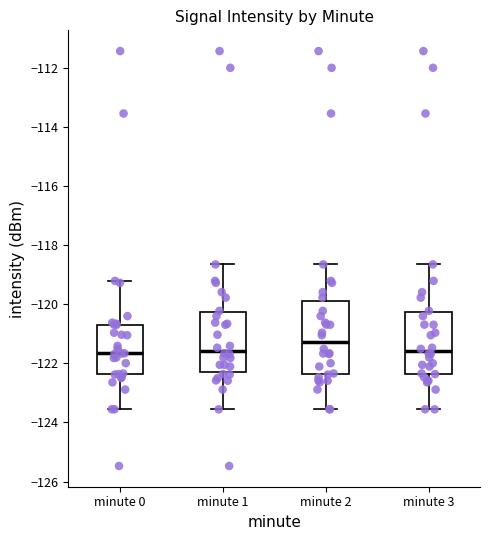

Reading left to right, transcribe this box plot: for each box, give where its median line is, the range the box spans, and where its two whiskers end, as read against the y-axis. The values are not printed on the chart, so give them approximately, as read against the axis.

minute 0: median -121.6, box -122.4 to -120.6, whiskers -123.6 to -119.2
minute 1: median -121.6, box -122.2 to -120.2, whiskers -123.6 to -118.6
minute 2: median -121.2, box -122.4 to -119.8, whiskers -123.6 to -118.6
minute 3: median -121.6, box -122.4 to -120.2, whiskers -123.6 to -118.6